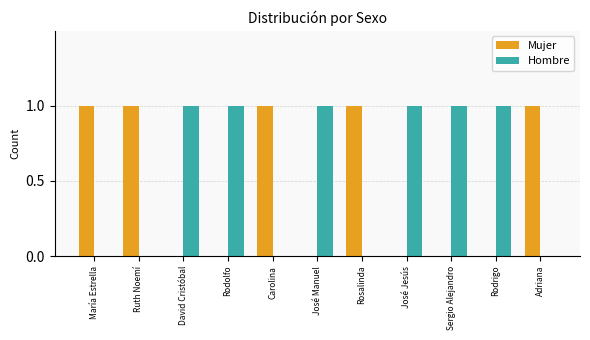

Reading right to left, what are all the values shown in this chart?

Mujer: 1	0	0	0	1	0	1	0	0	1	1
Hombre: 0	1	1	1	0	1	0	1	1	0	0